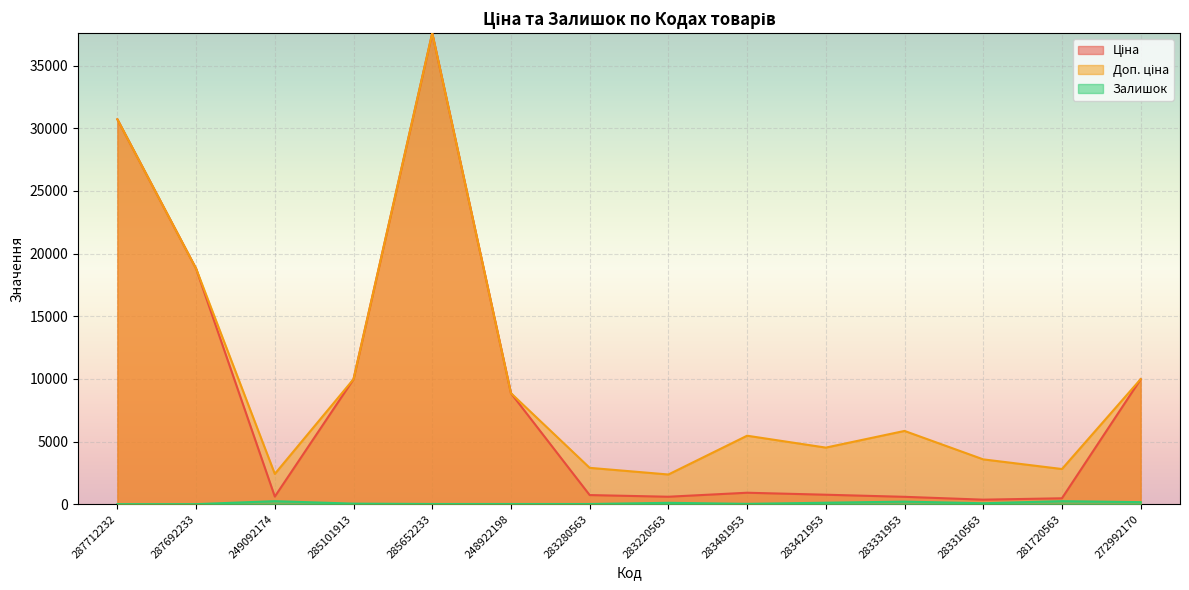

True or false: Ціна and Доп. ціна cross at least once.

False